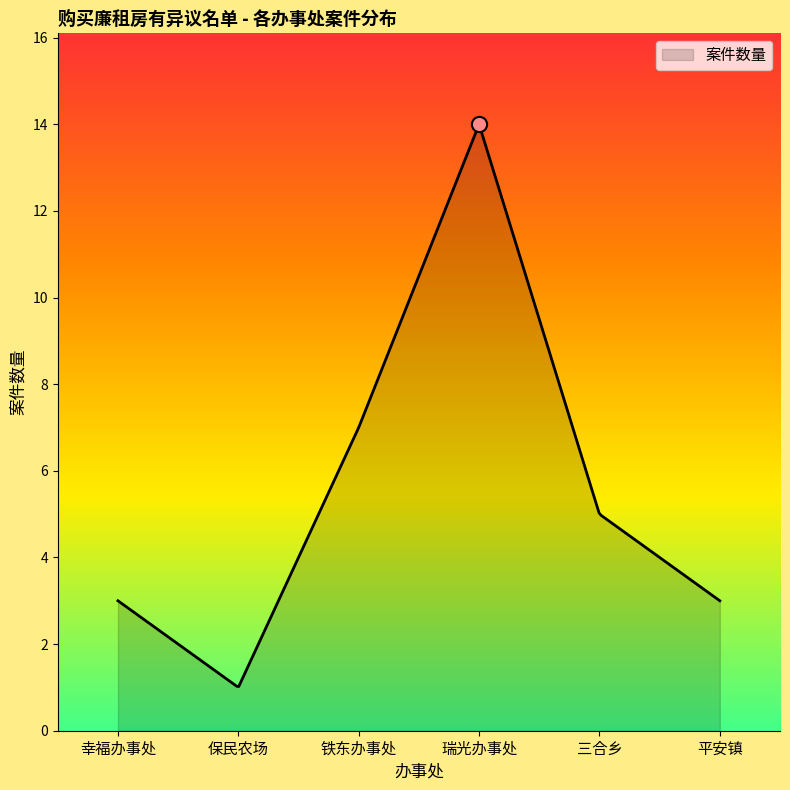

What is the minimum value for 案件数量?

1.0